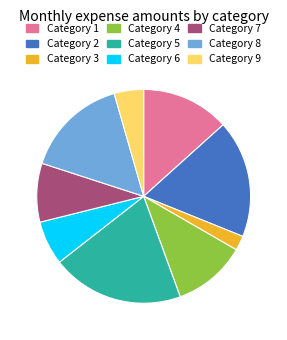

Is there any slice that represents more than half of the pie?

No